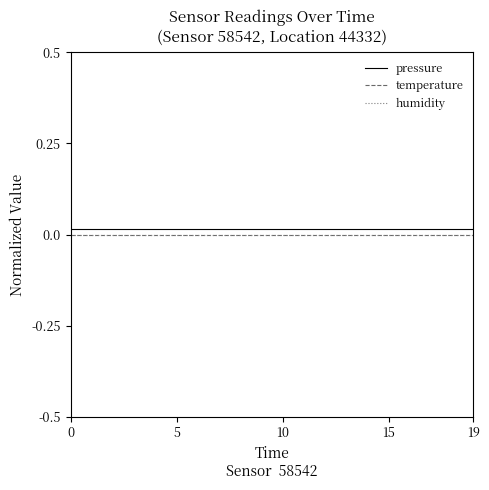

True or false: pressure and temperature cross at least once.

False